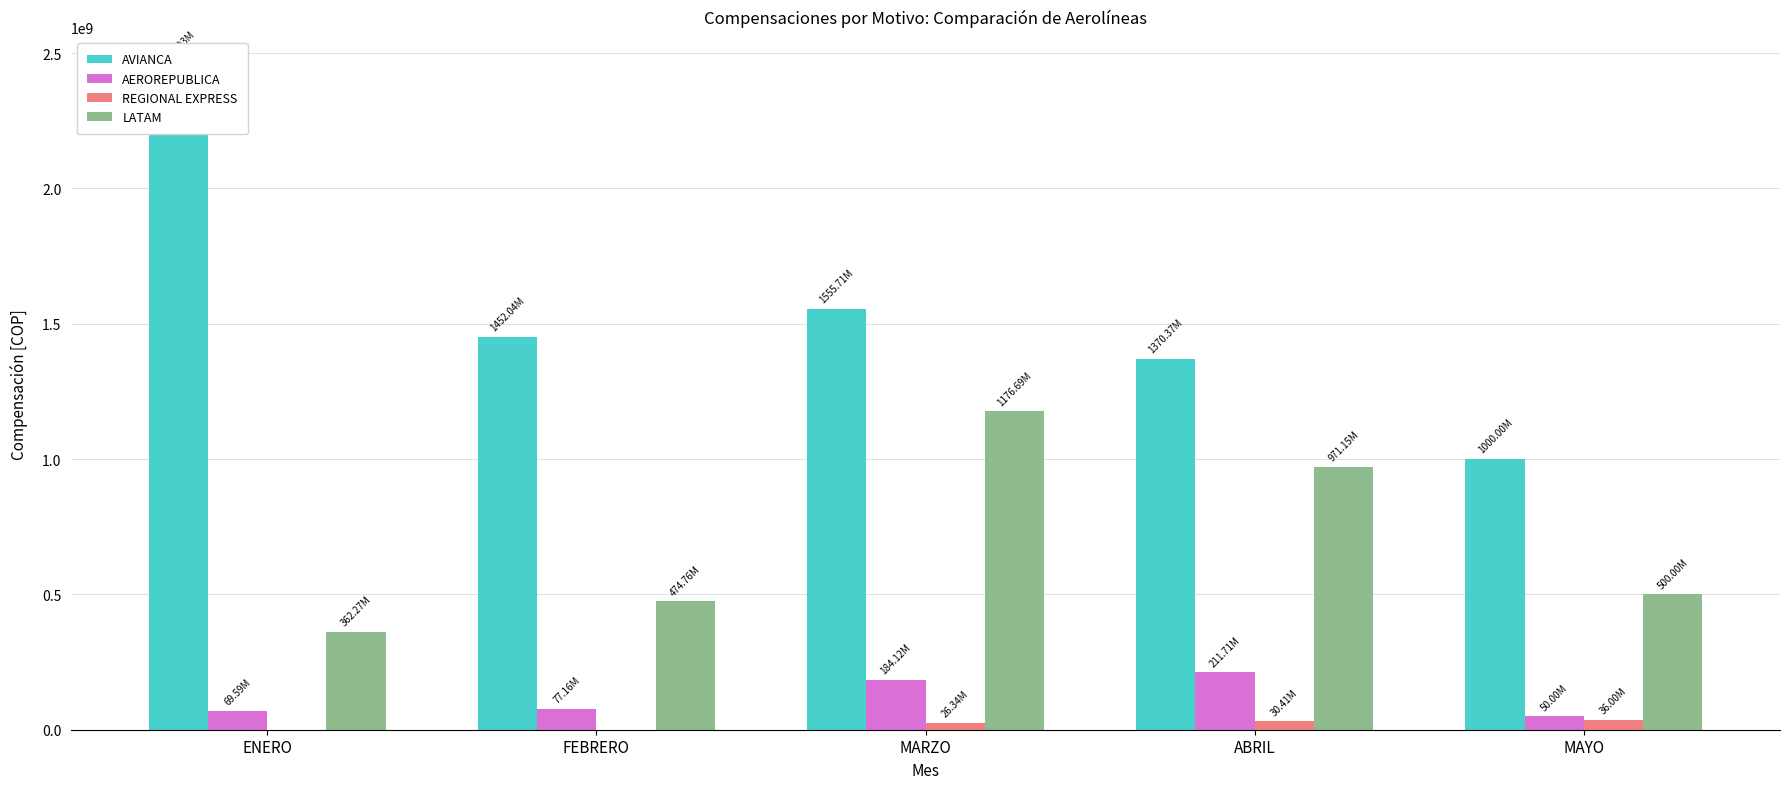

Are the bars grouped side by side (vs. stacked)?

Yes